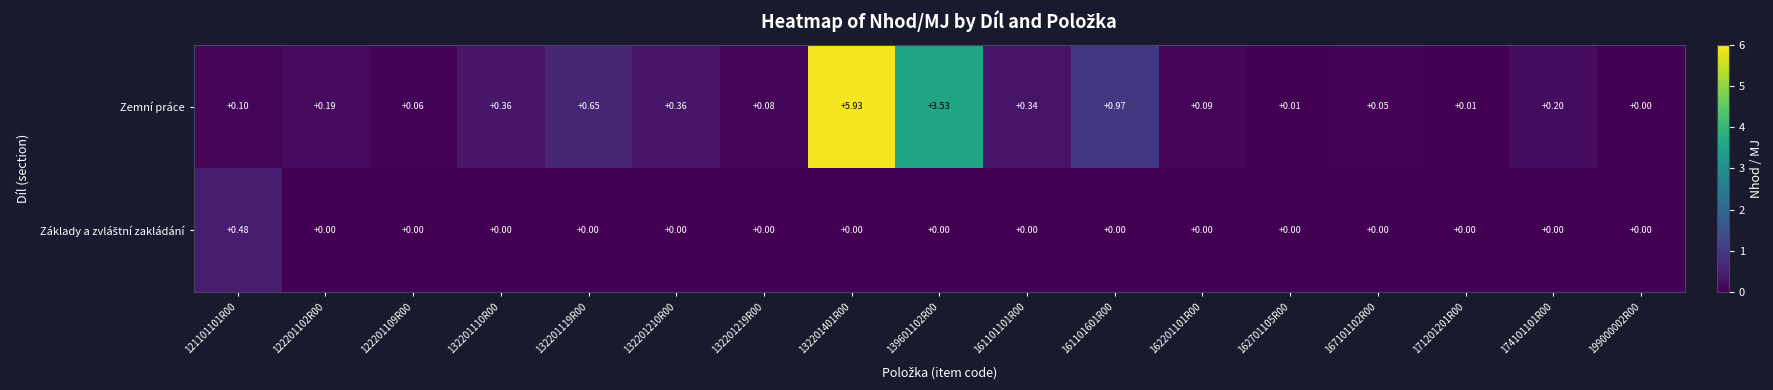

Which series has the largest total across all categories?

Zemní práce